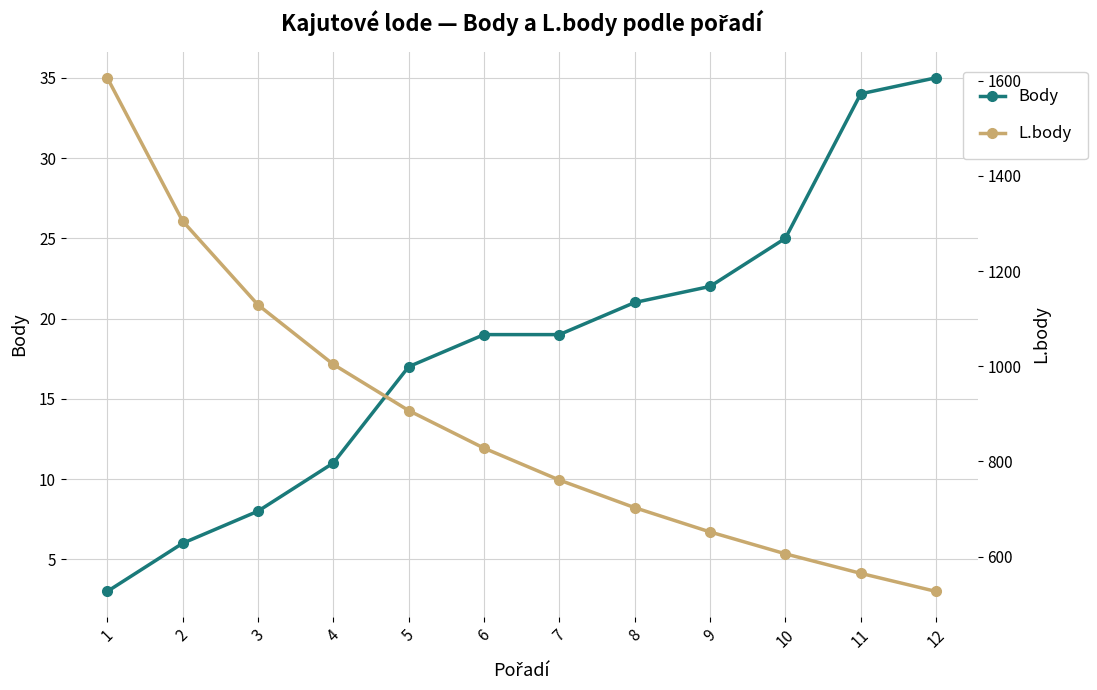

What is the value of the Body point at the 5th from the left?

17